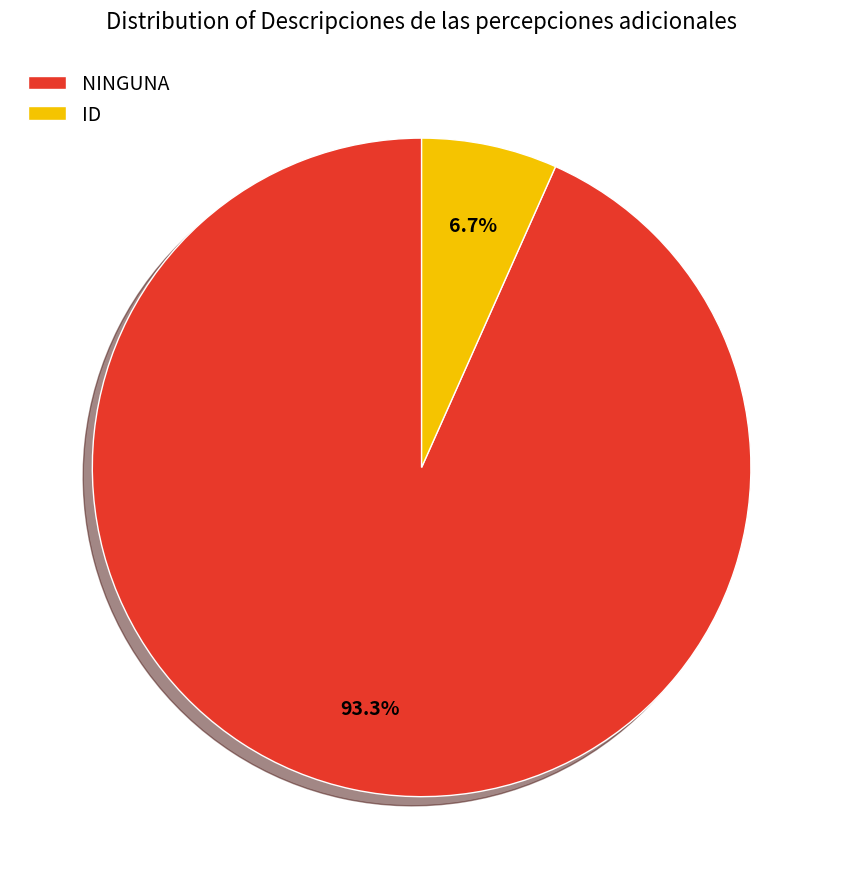

Does any single category account for the majority?

Yes